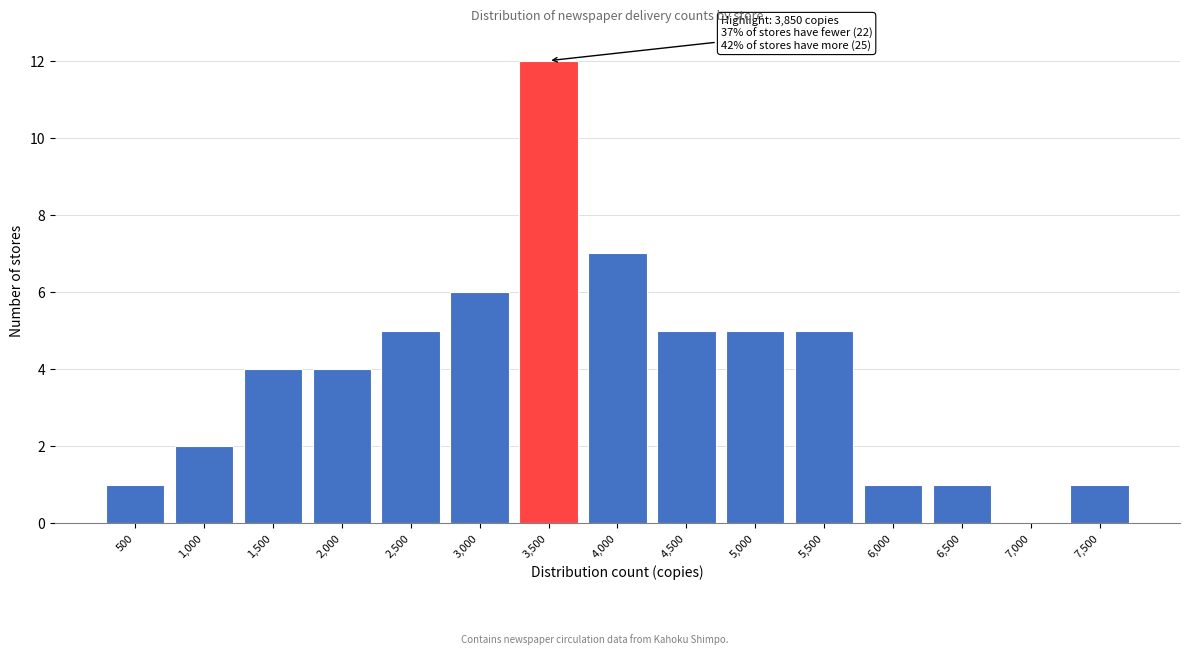

Reading right to left, list all the values displayed in this chart.

7,500=1	7,000=0	6,500=1	6,000=1	5,500=5	5,000=5	4,500=5	4,000=7	3,500=12	3,000=6	2,500=5	2,000=4	1,500=4	1,000=2	500=1